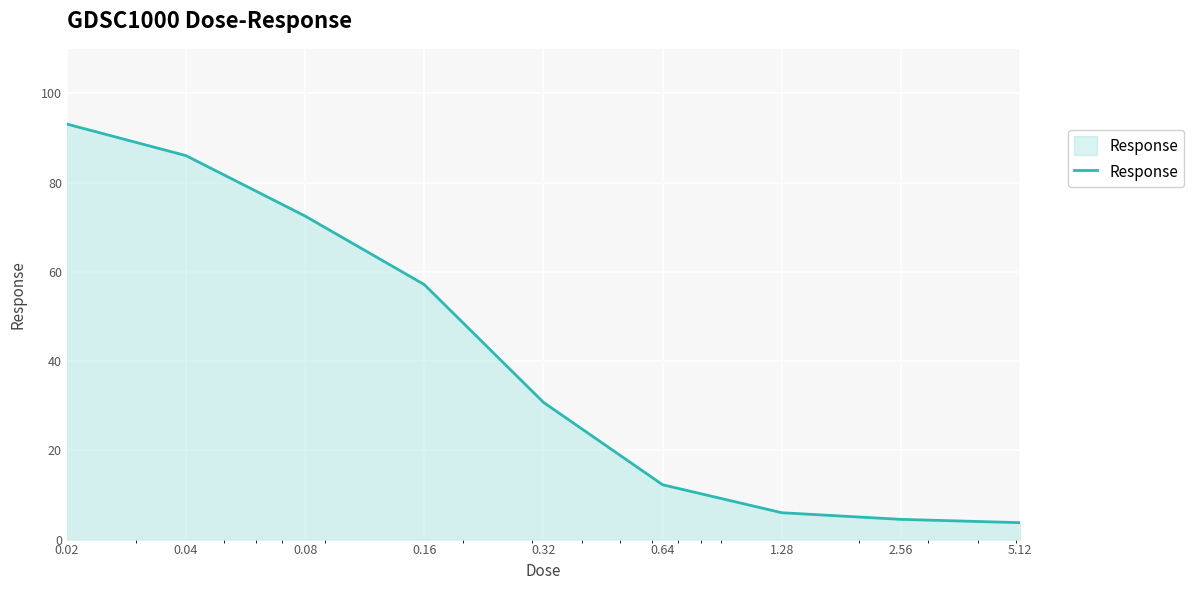

What is the difference between the maximum and minimum values?

89.4